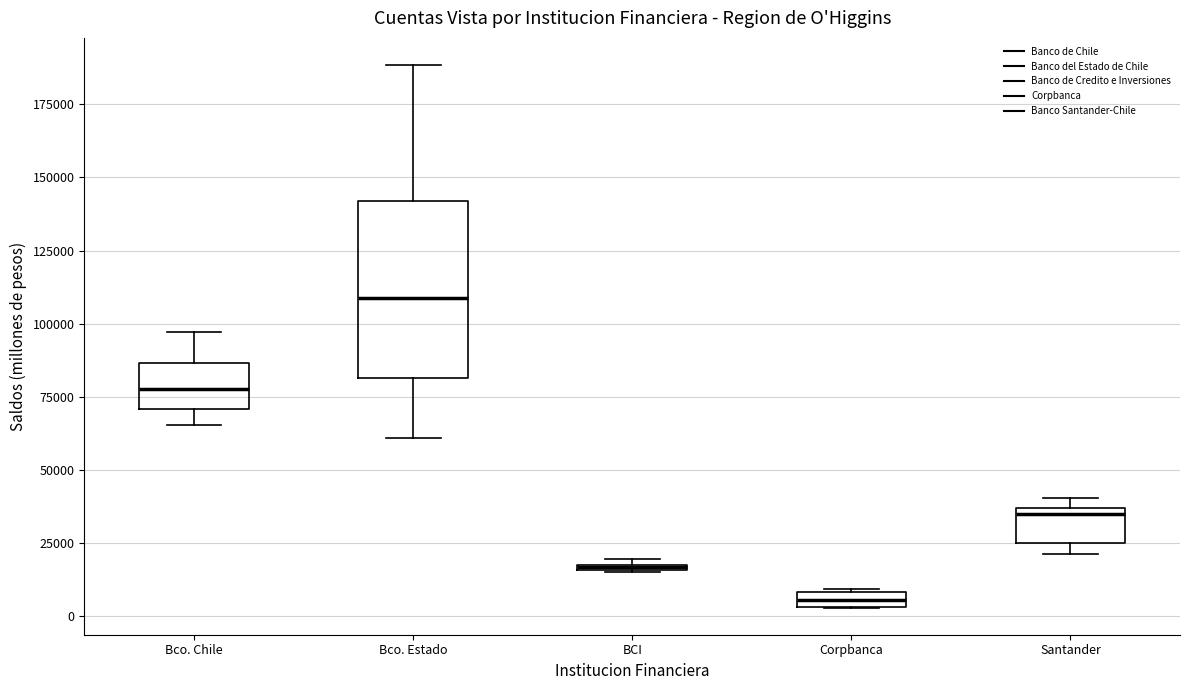

Where is the upper edge of the box for BCI on the y-axis? The values are not printed on the chart, so give them approximately, as read against the axis.

20000